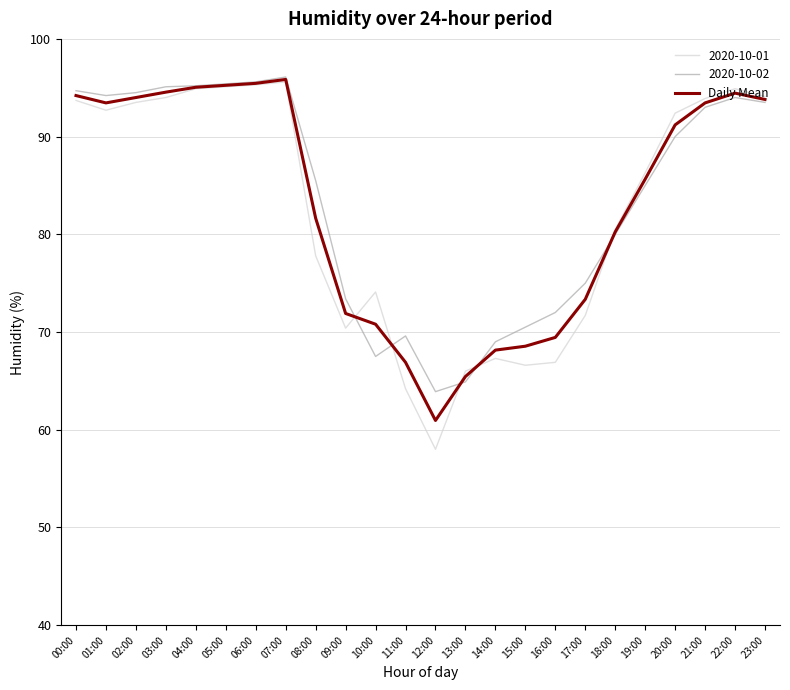

Which series has the largest range (max minus min)?

2020-10-01